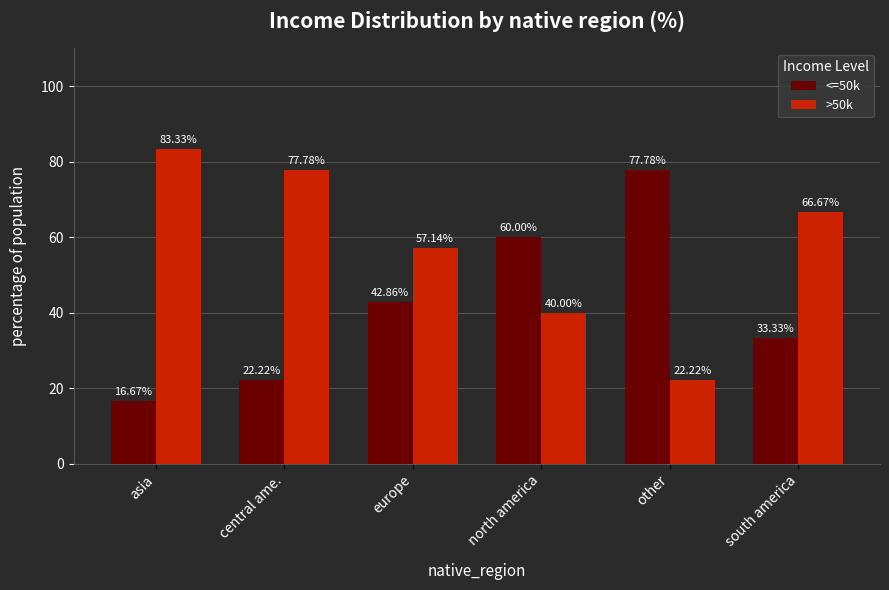

What is the value of the >50k bar at the 1st from the left?

83.3